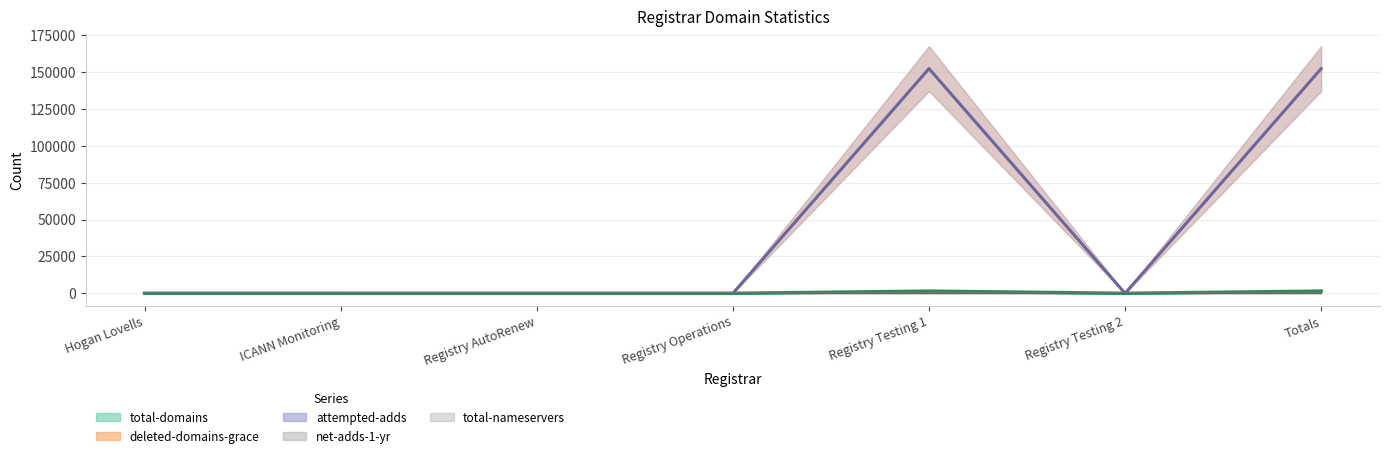

Which series has the largest range (max minus min)?

net-adds-1-yr